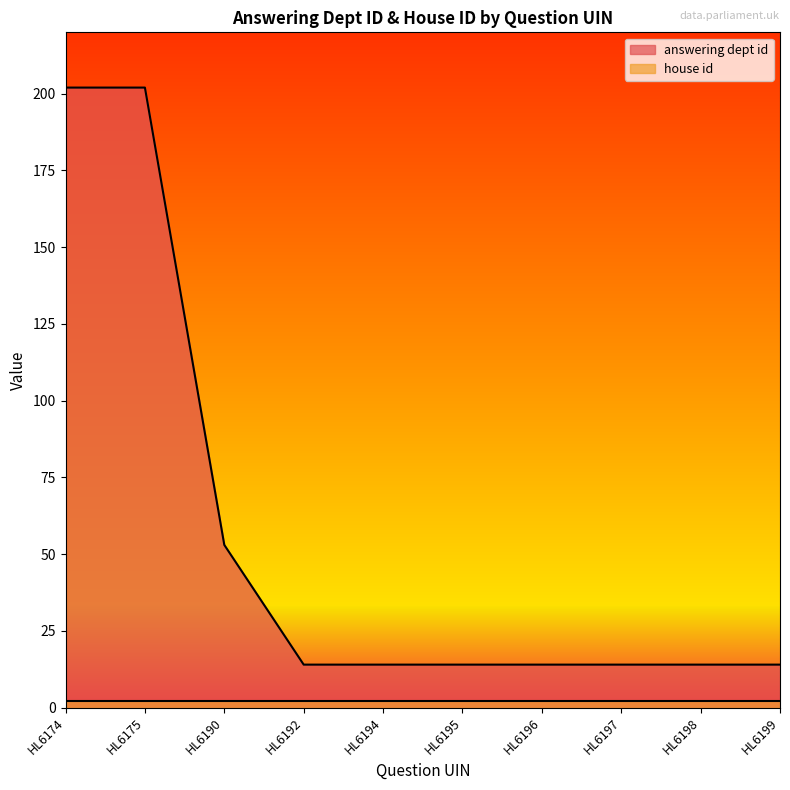

How many values are between 14 and 53?

8